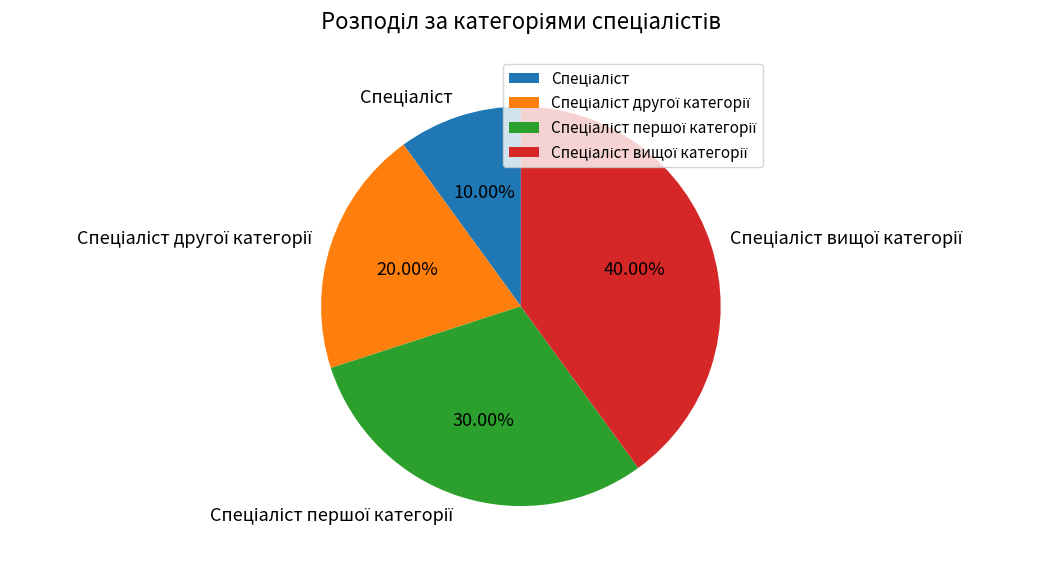

Is there a majority slice in this chart?

No